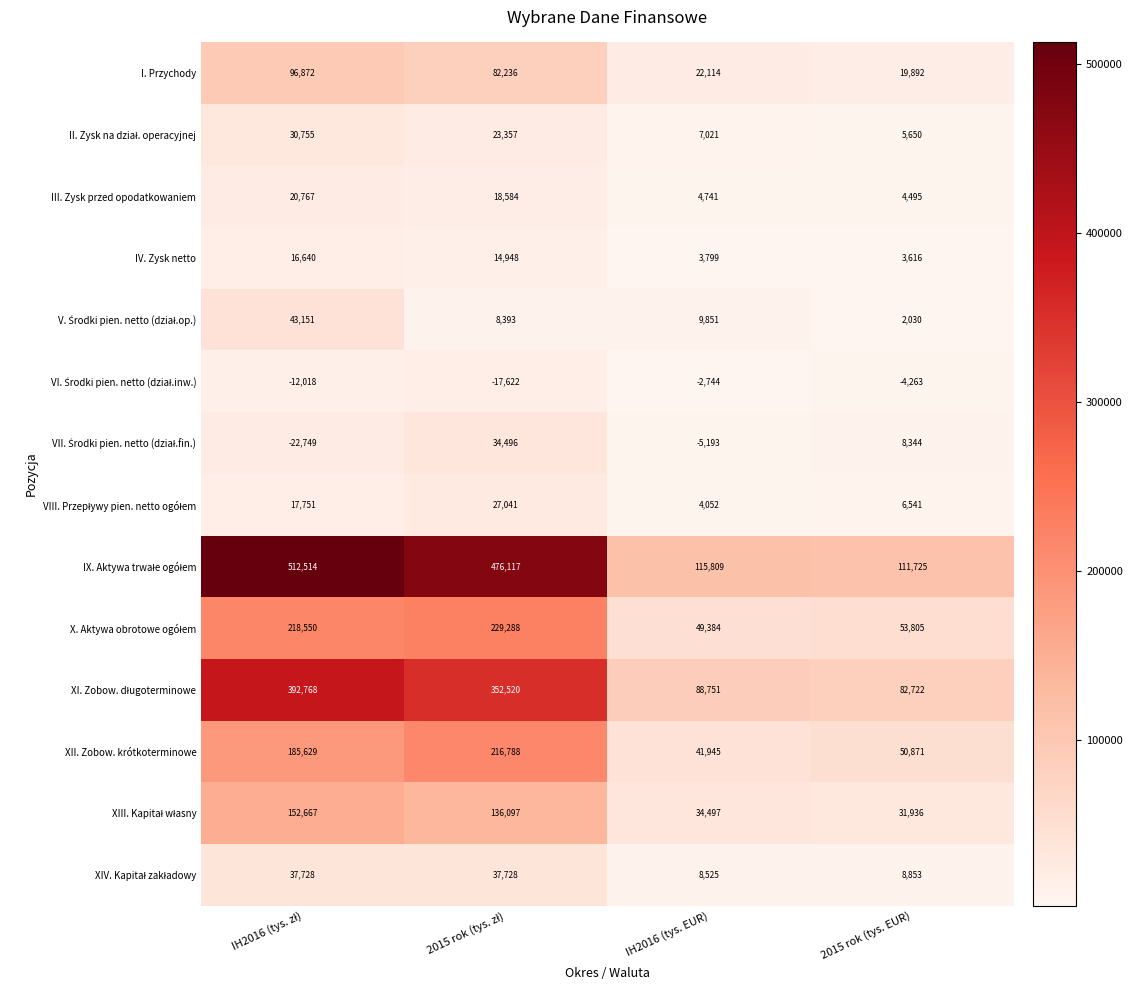

What is the sum of all IV. Zysk netto values?

39003